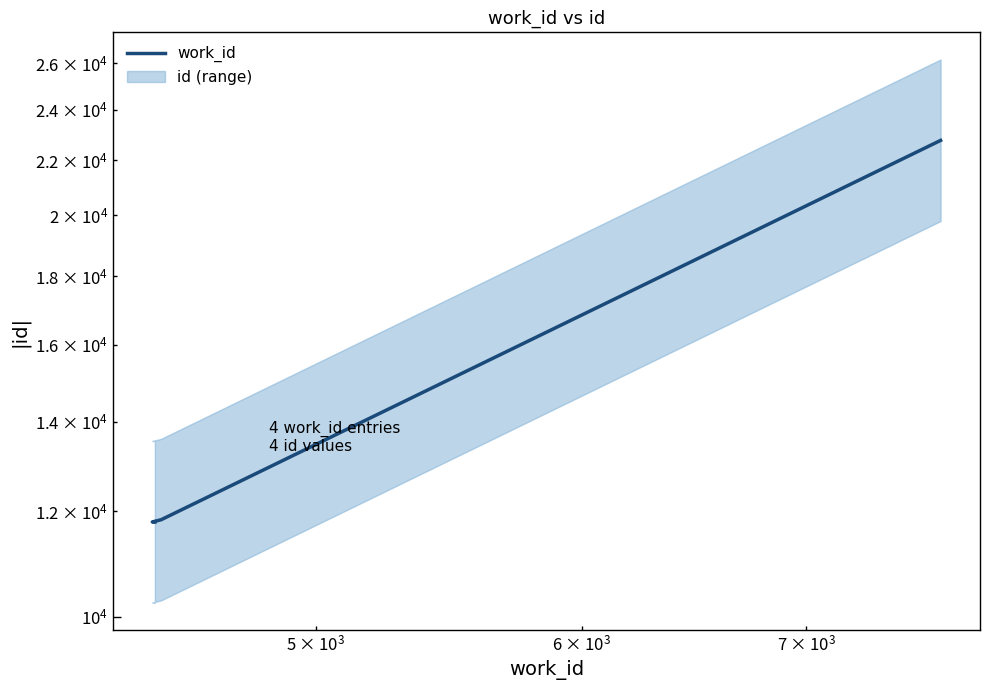

What is the greatest value displayed?

22762